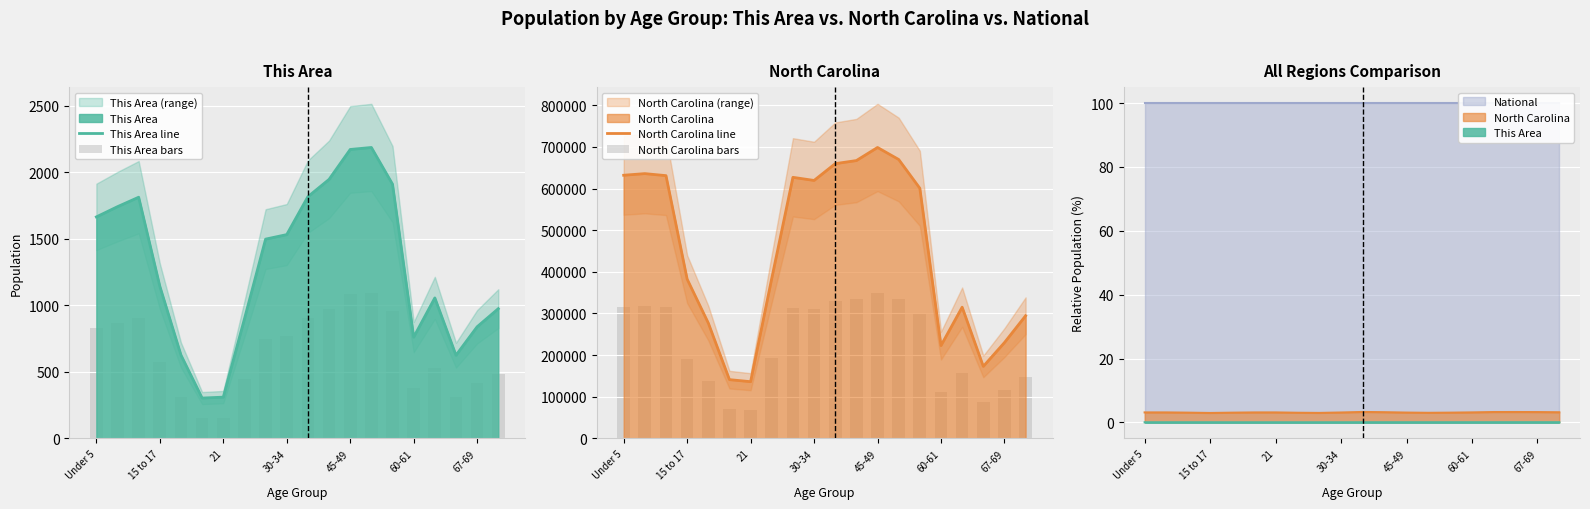

What is the difference between the maximum and minimum values in the This Area line series?

1884.0